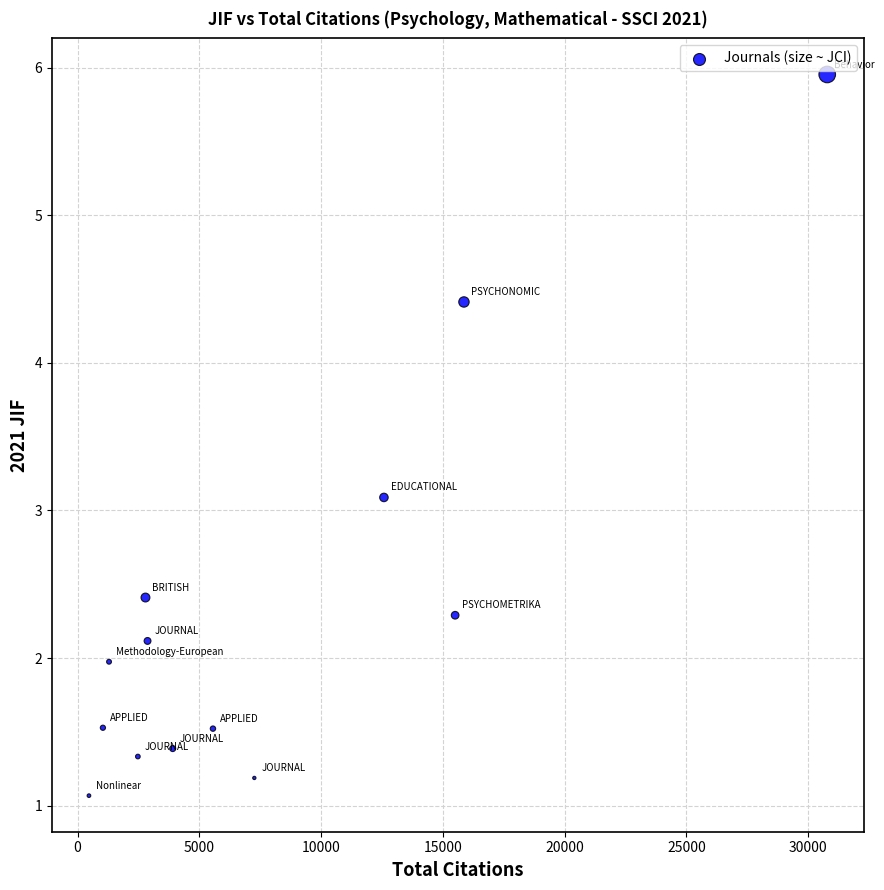

What Y value in the scatter plot is closest to 3?

3.1